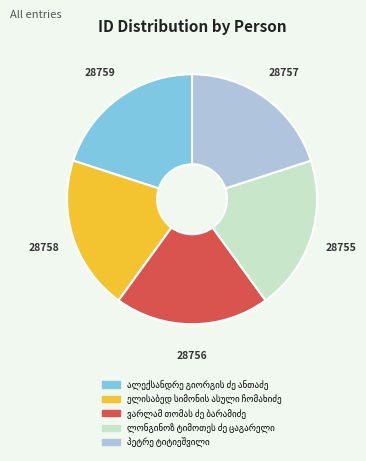

Does any single category account for the majority?

No